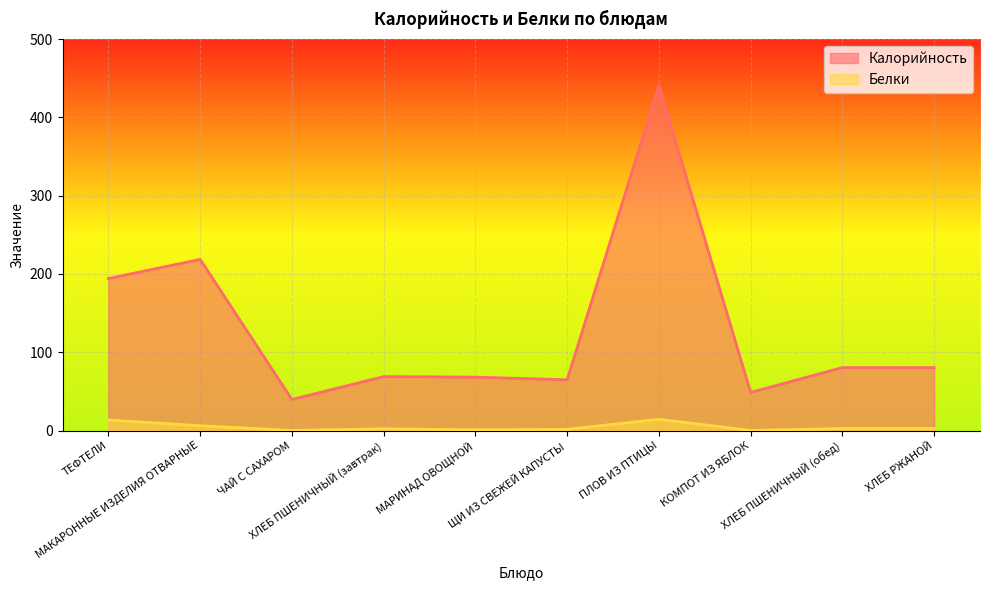

Is it true that Калорийность equals 67.5 at МАКАРОННЫЕ ИЗДЕЛИЯ ОТВАРНЫЕ?

False